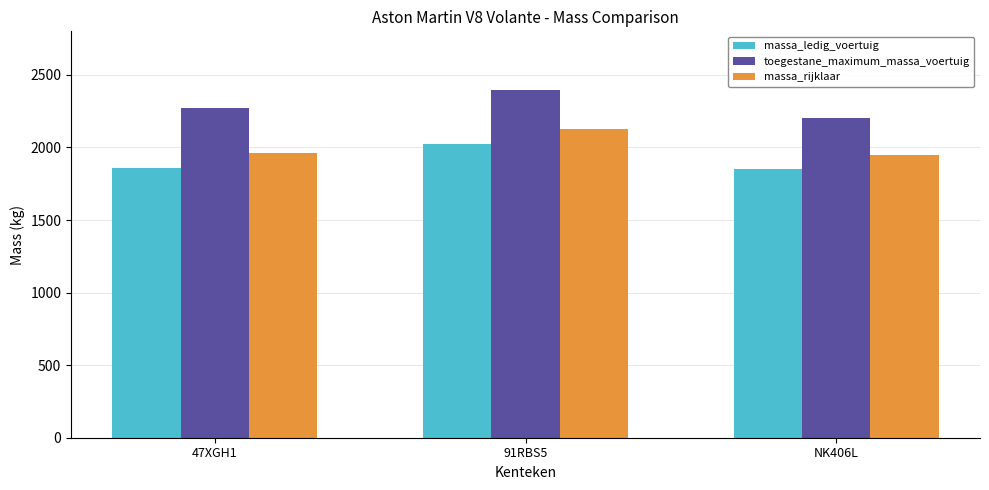

Between 91RBS5 and NK406L, which series saw the biggest shift?

toegestane_maximum_massa_voertuig